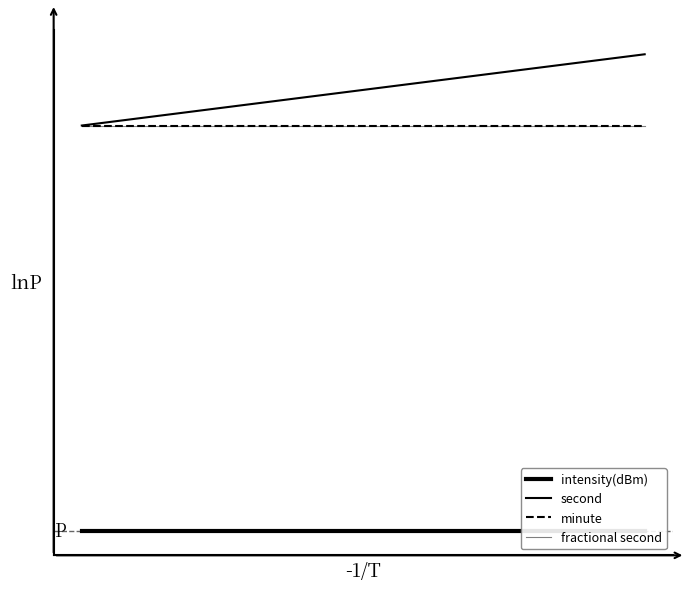

How many categories are shown in the chart?

20